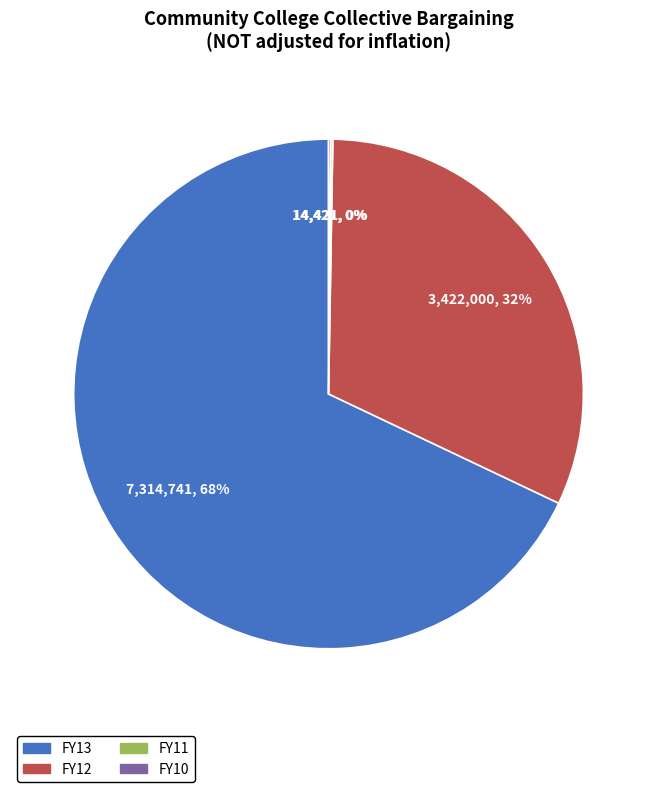

What is the largest slice in the pie chart?

FY13